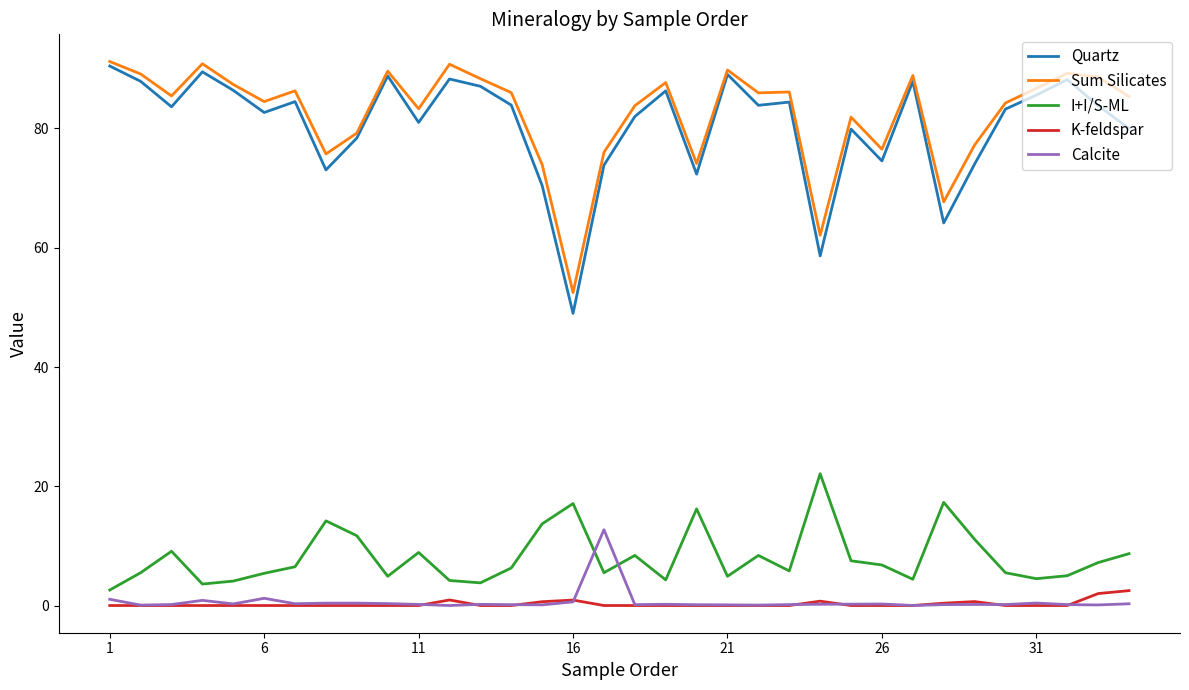

What is the greatest value displayed?

91.2